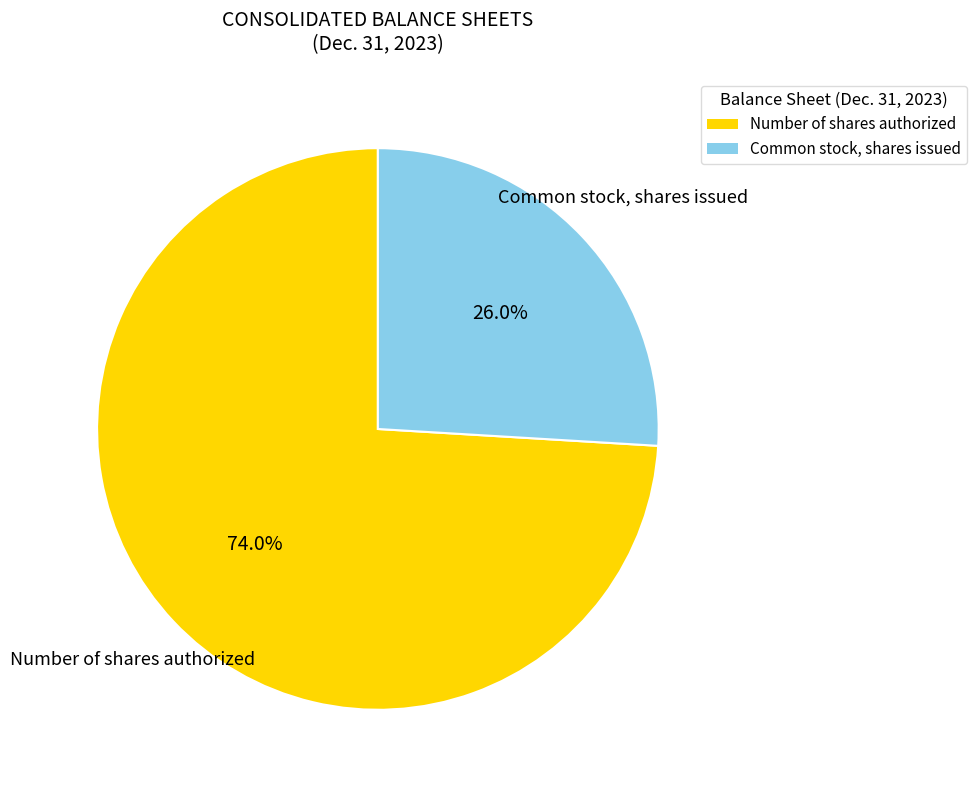

Rank the categories by value from lowest to highest.

Common stock, shares issued, Number of shares authorized